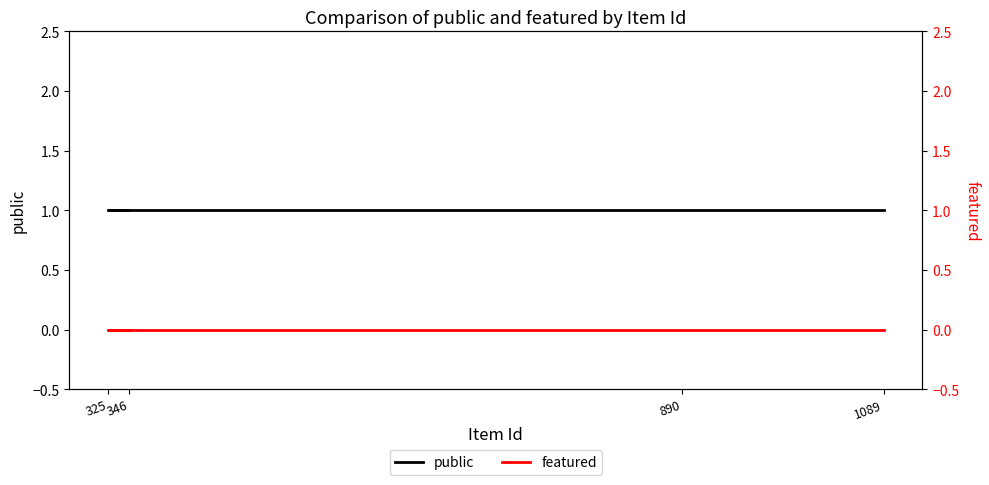

What is the total value across all series at 890?

1